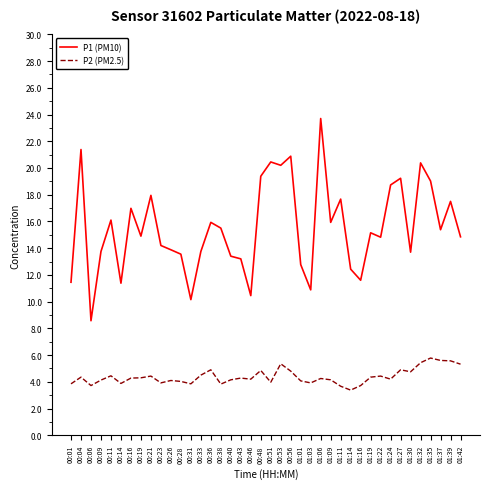

True or false: P1 (PM10) and P2 (PM2.5) cross at least once.

False